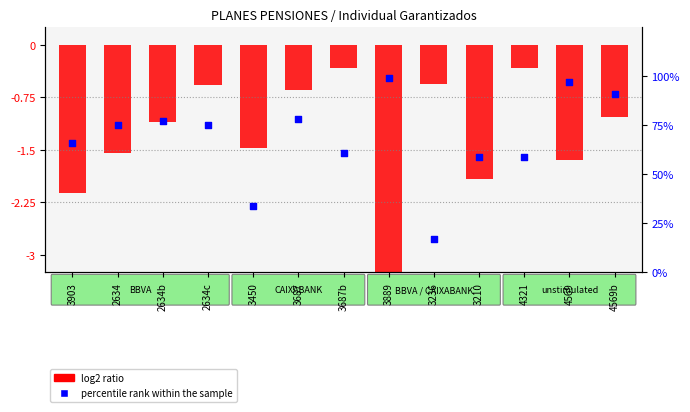

Is the value of percentile rank within the sample at 2634b greater than the value of log2 ratio at 4569b?

Yes